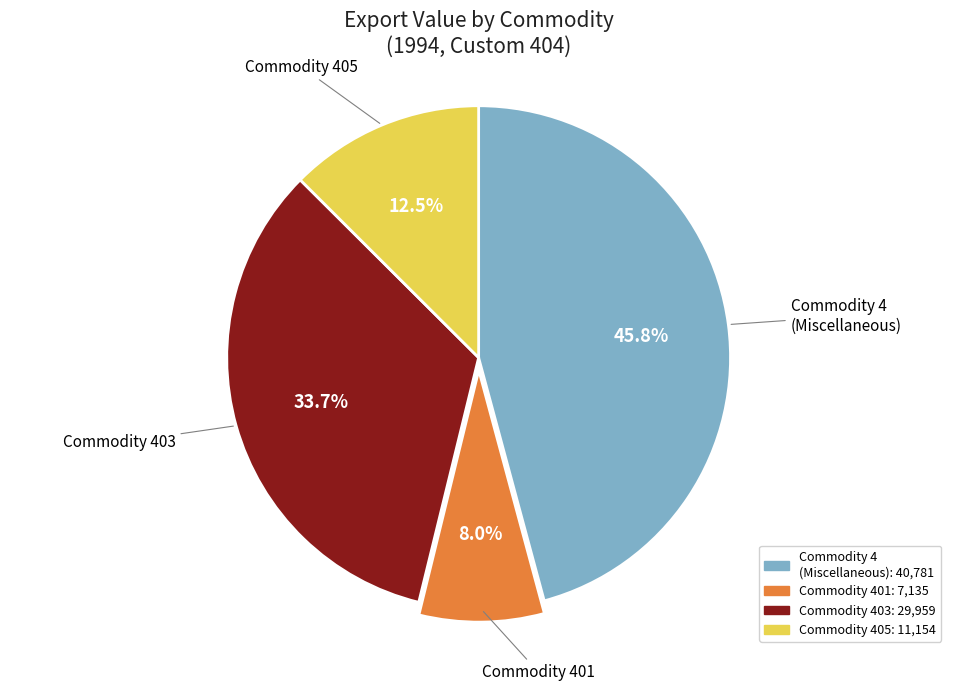

Do Commodity 405 and Commodity 401 together represent more than half of the pie?

No